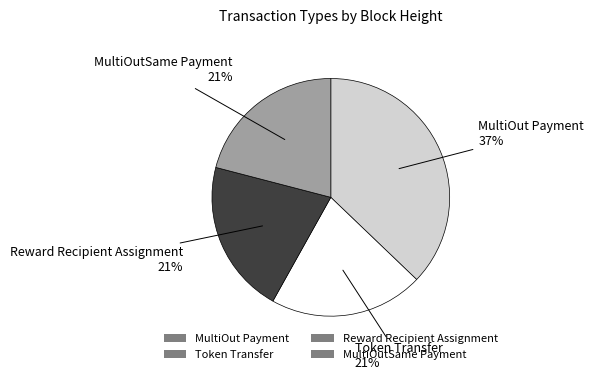

How many slices are in this pie chart?

4